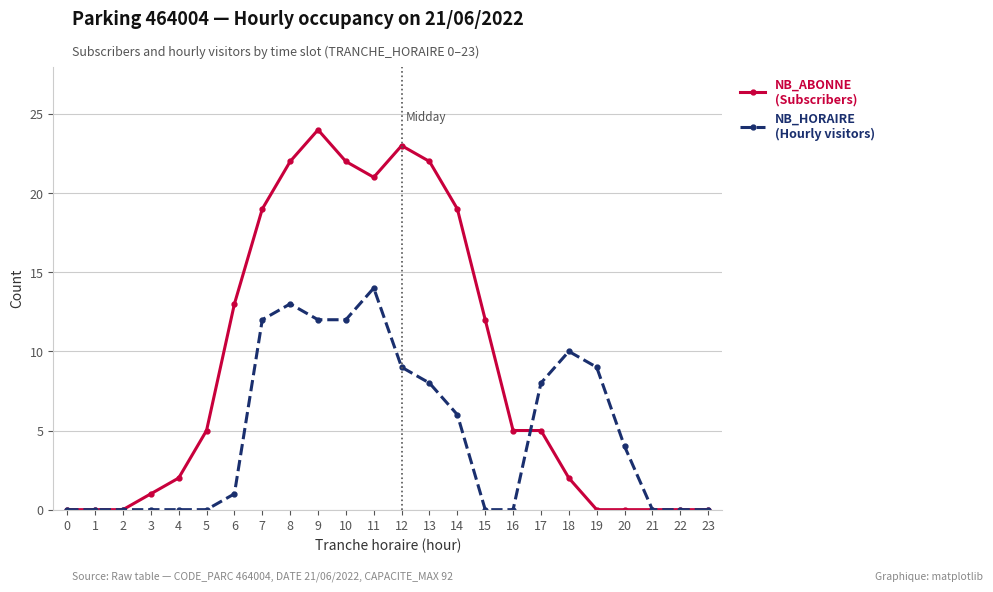

What is the greatest value displayed?

24